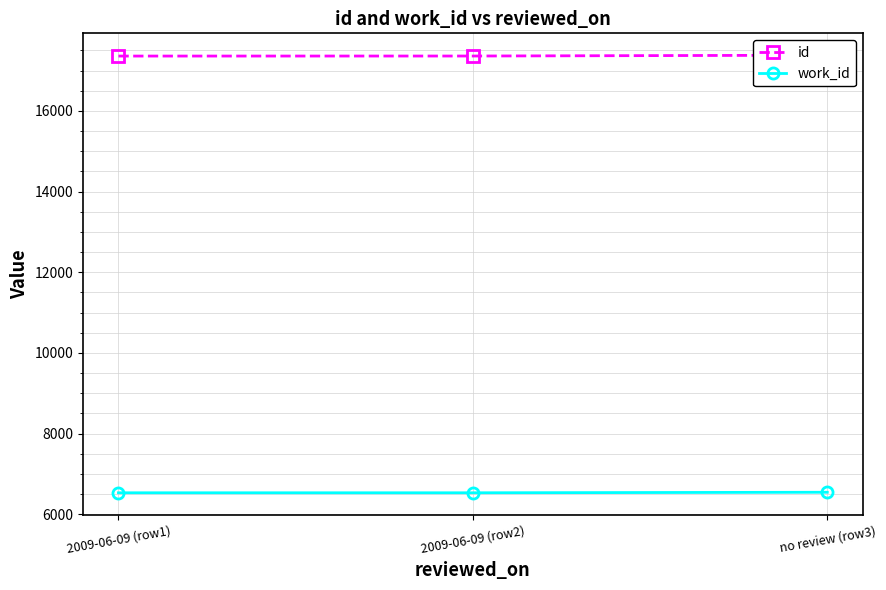

Which category has the lowest value across all series?

2009-06-09 (row1)